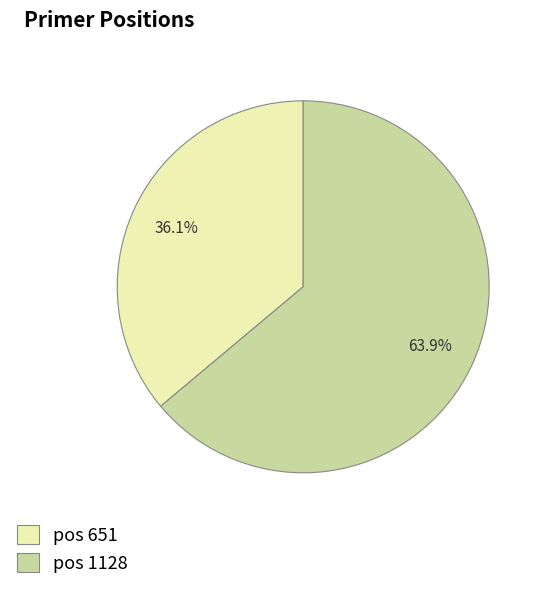

Does any single category account for the majority?

Yes